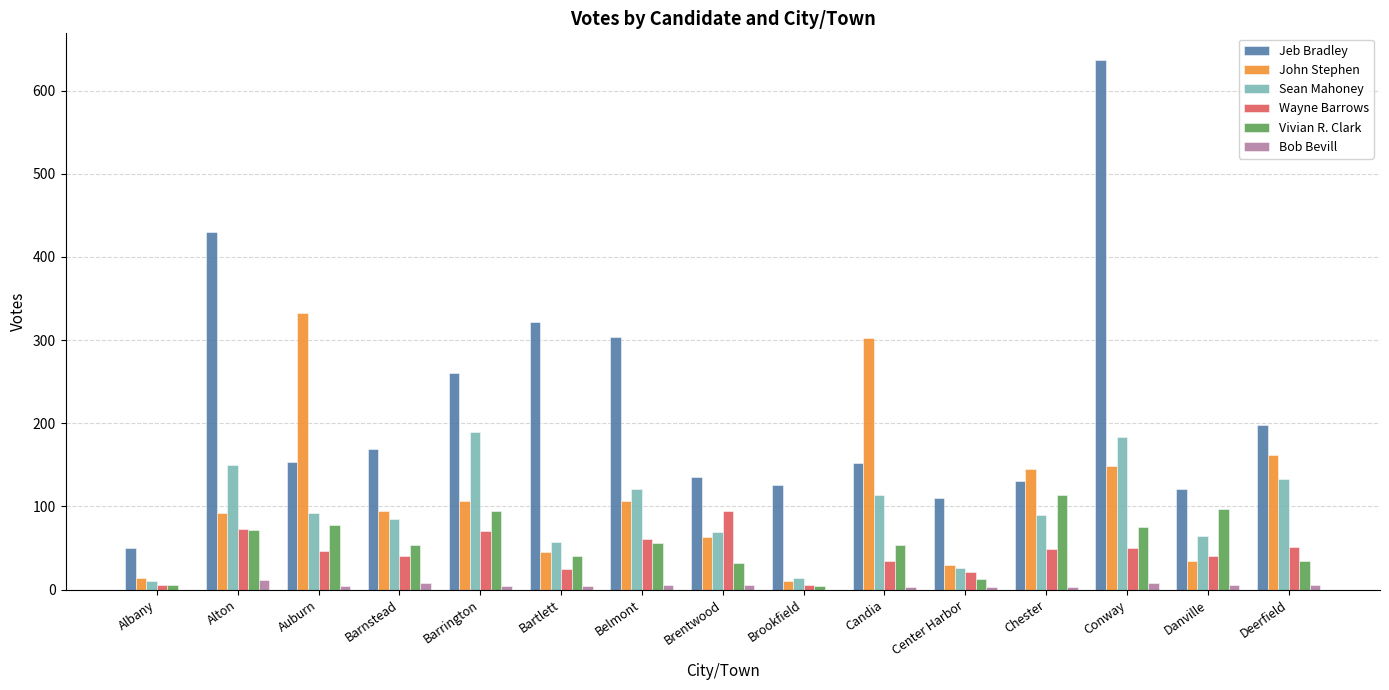

The value of Vivian R. Clark at Danville is 97. True or false?

True